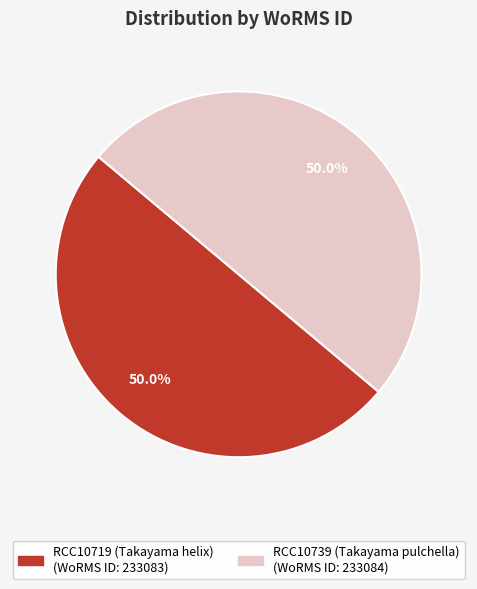

Count the number of slices in the pie.

2